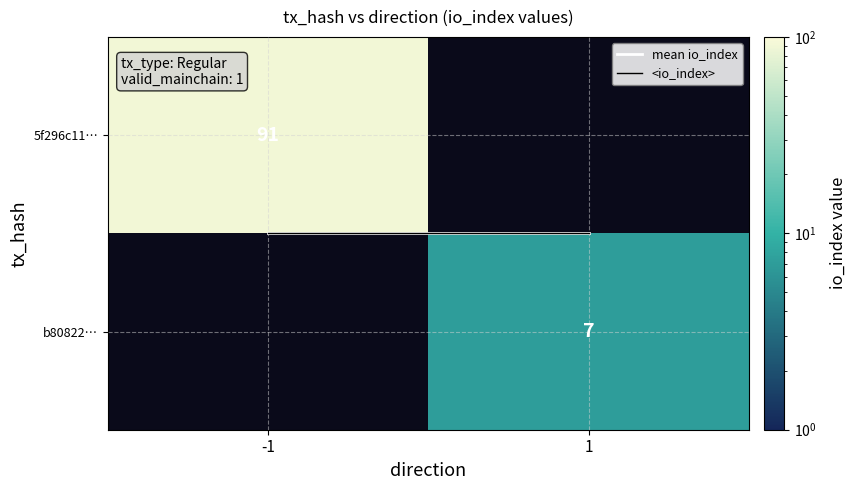

Between -1 and 1, which series saw the biggest shift?

mean io_index